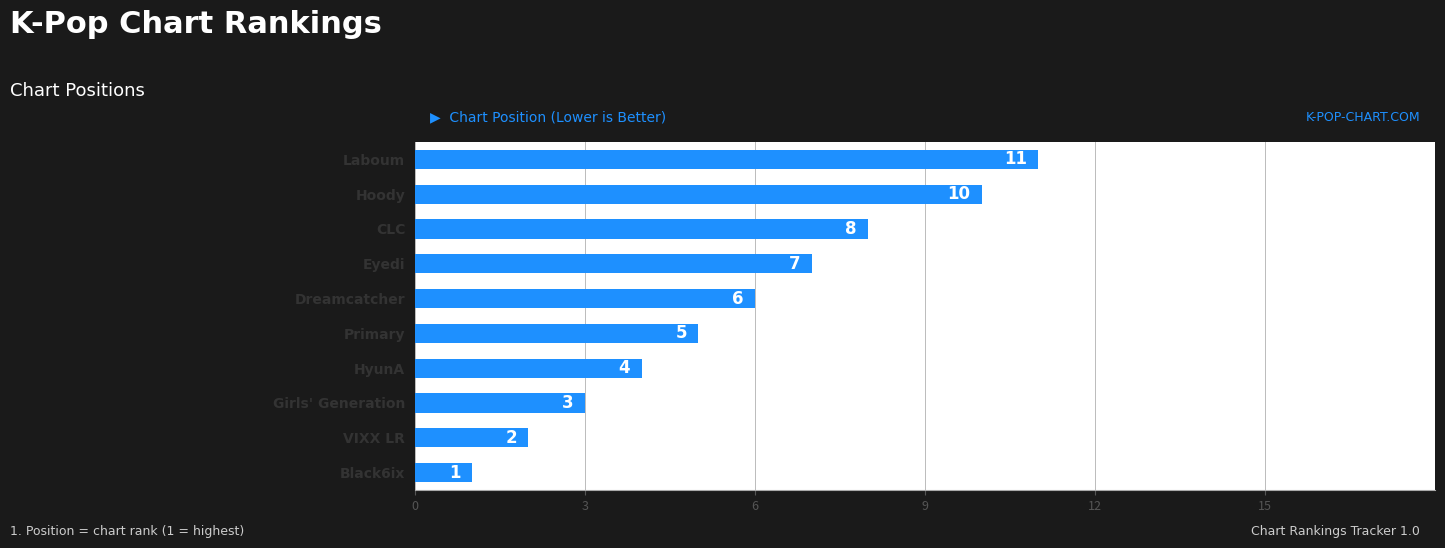

Which label corresponds to the largest value in the chart?

Laboum